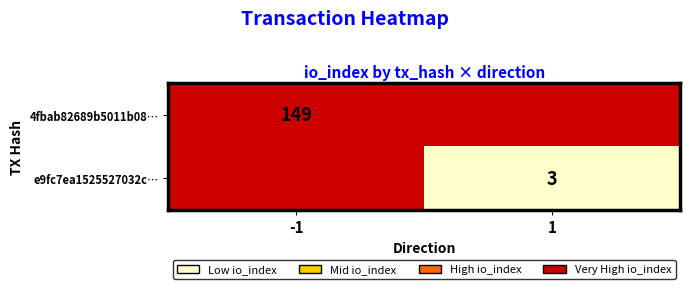

The e9fc7ea1525527032c… series shows 1 at 1. True or false?

False